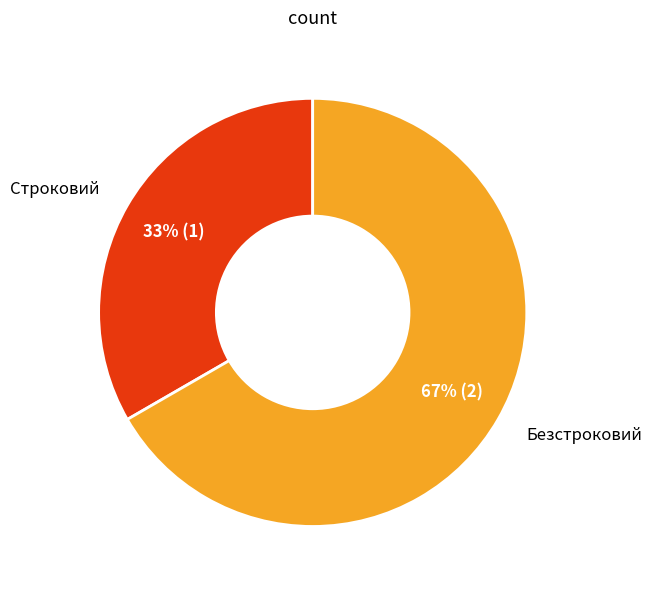

Which slice is the largest?

Безстроковий